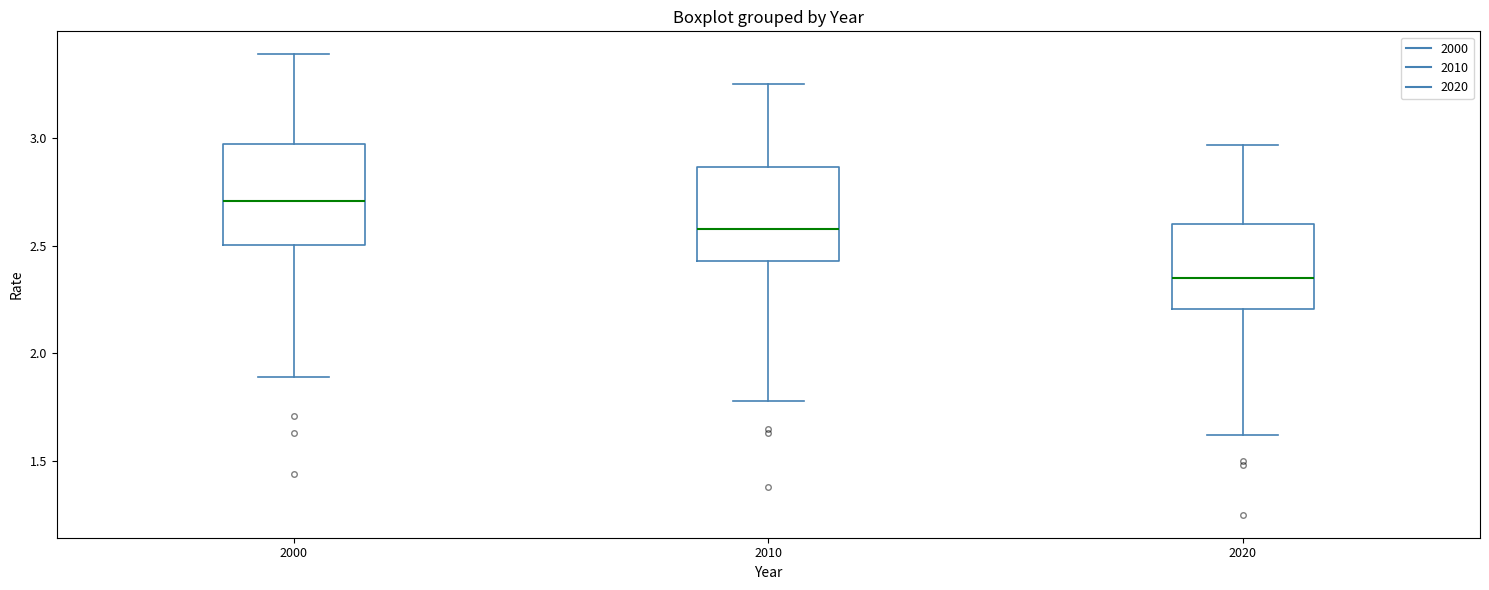

Reading left to right, transcribe this box plot: for each box, give where its median line is, the range the box spans, and where its two whiskers end, as read against the y-axis. The values are not printed on the chart, so give them approximately, as read against the axis.

2000: median 2.70, box 2.50 to 2.95, whiskers 1.90 to 3.40
2010: median 2.60, box 2.45 to 2.85, whiskers 1.80 to 3.25
2020: median 2.35, box 2.20 to 2.60, whiskers 1.60 to 2.95